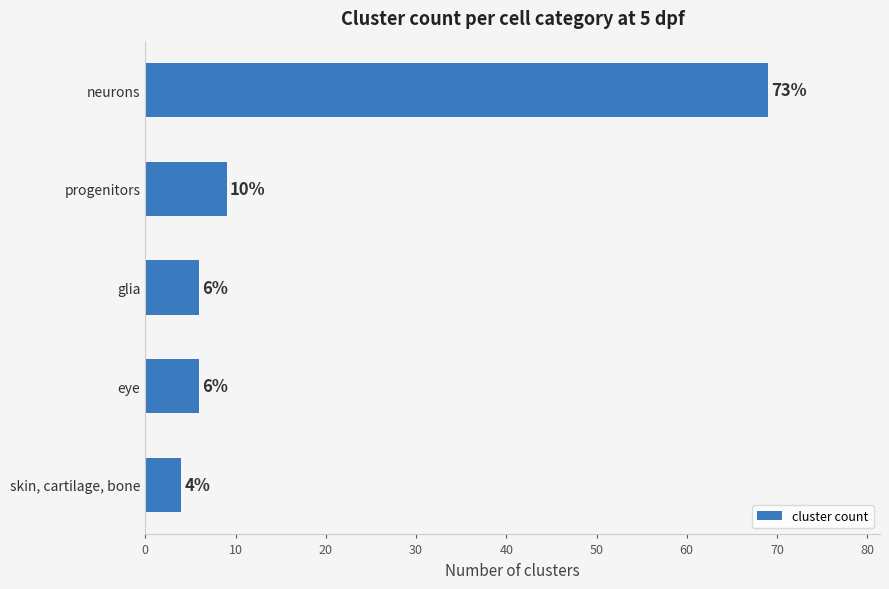

Are the bars horizontal?

Yes